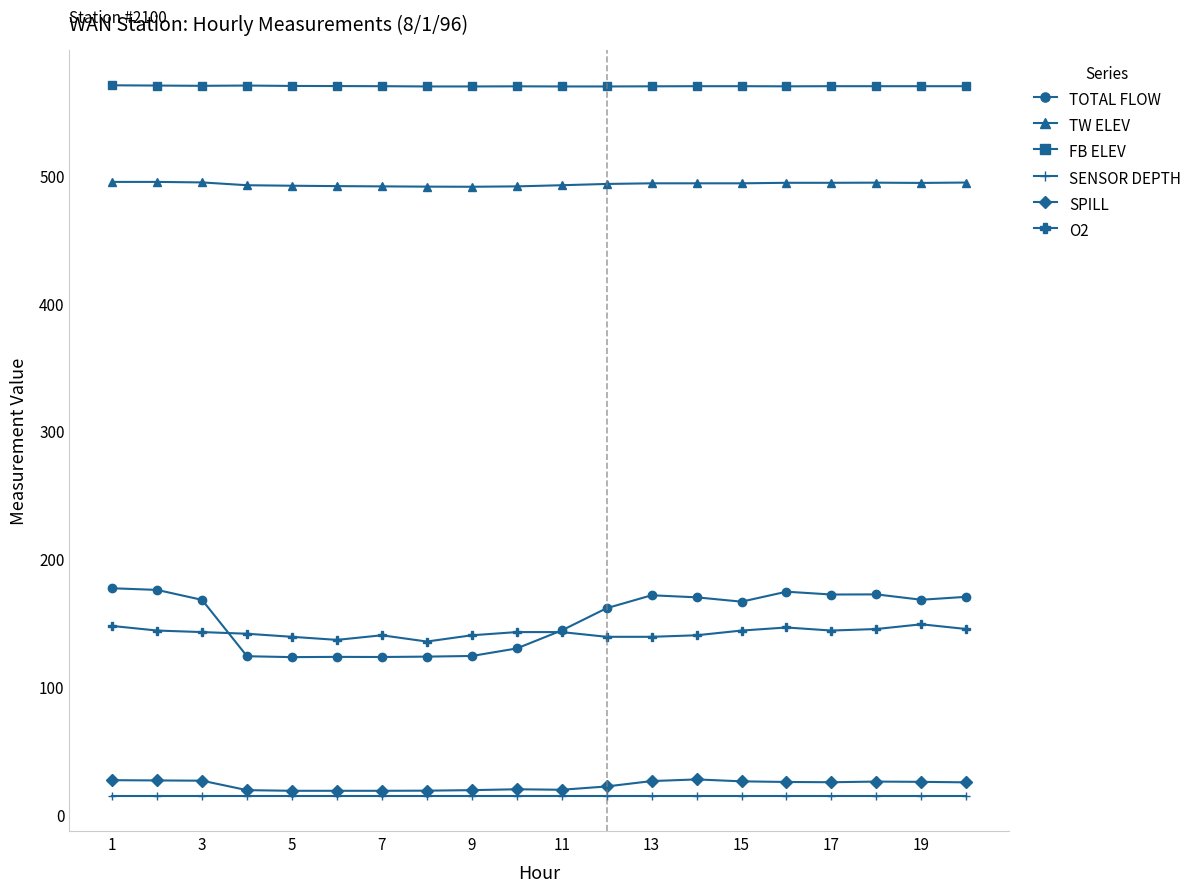

What is the minimum value shown in the chart?

15.0